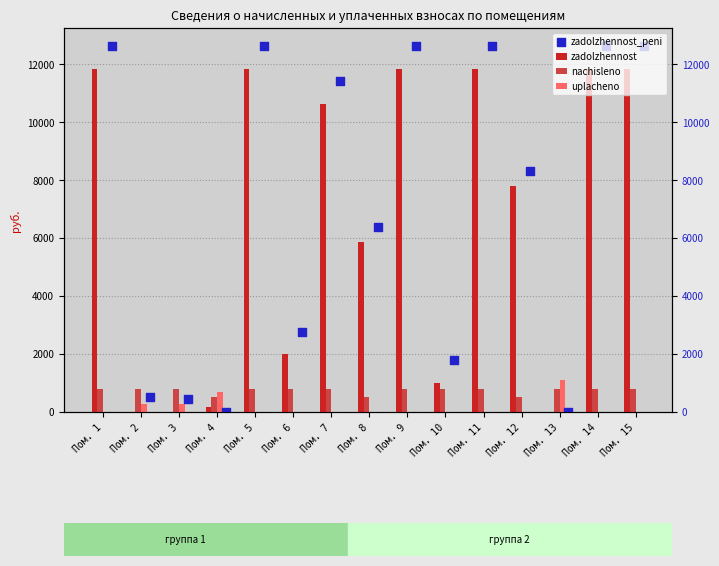

What is the total value across all series at Пом. 9?

25245.3